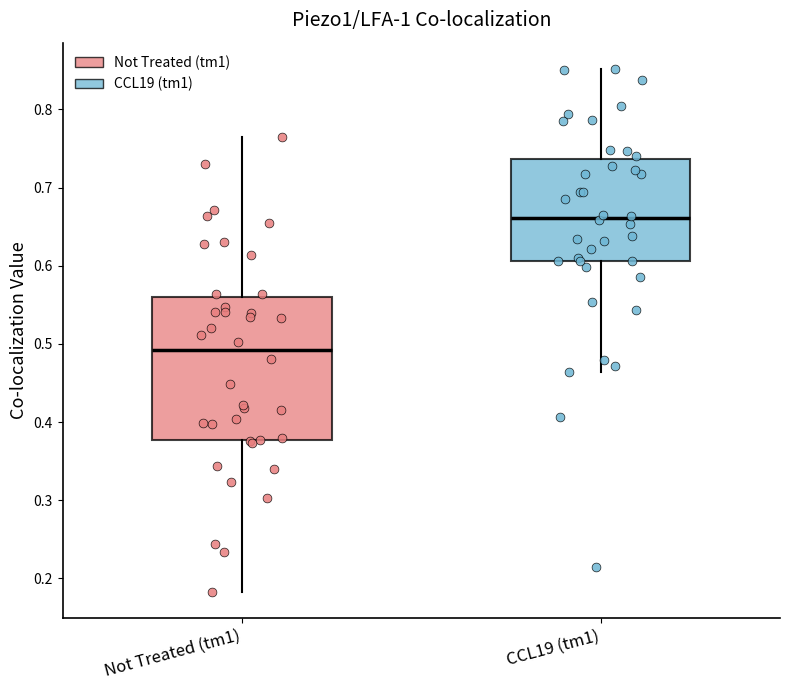

Reading left to right, read every box against the y-axis: the position of its median line, the range the box covers, and the ends of its whiskers. The values are not printed on the chart, so give them approximately, as read against the axis.

Not Treated (tm1): median 0.49, box 0.38 to 0.56, whiskers 0.18 to 0.77
CCL19 (tm1): median 0.66, box 0.61 to 0.74, whiskers 0.46 to 0.85